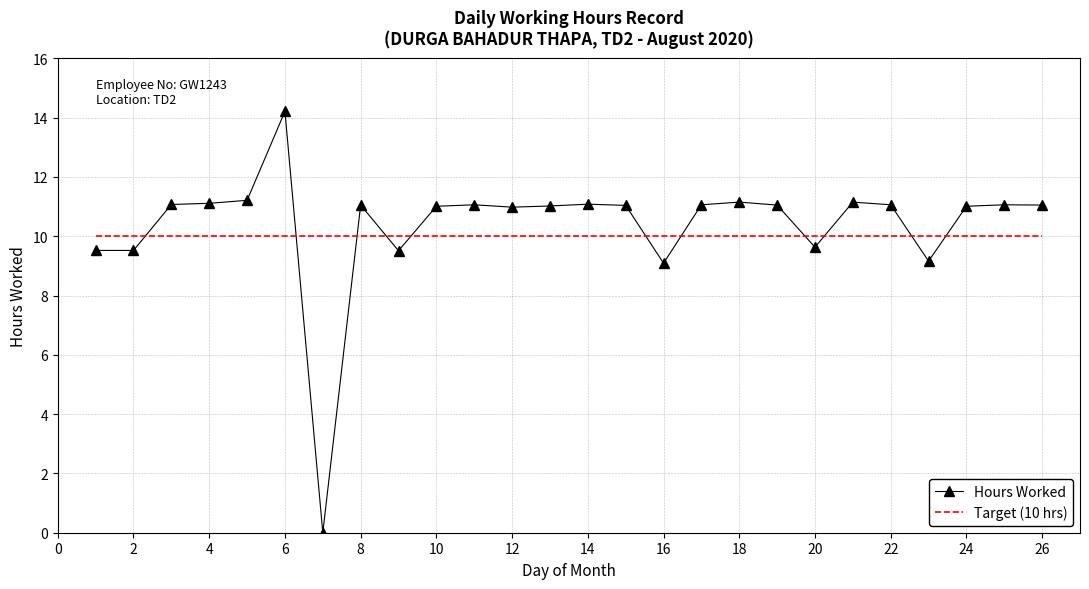

List the series in order of their overall mean, highest first.

Hours Worked, Target (10 hrs)